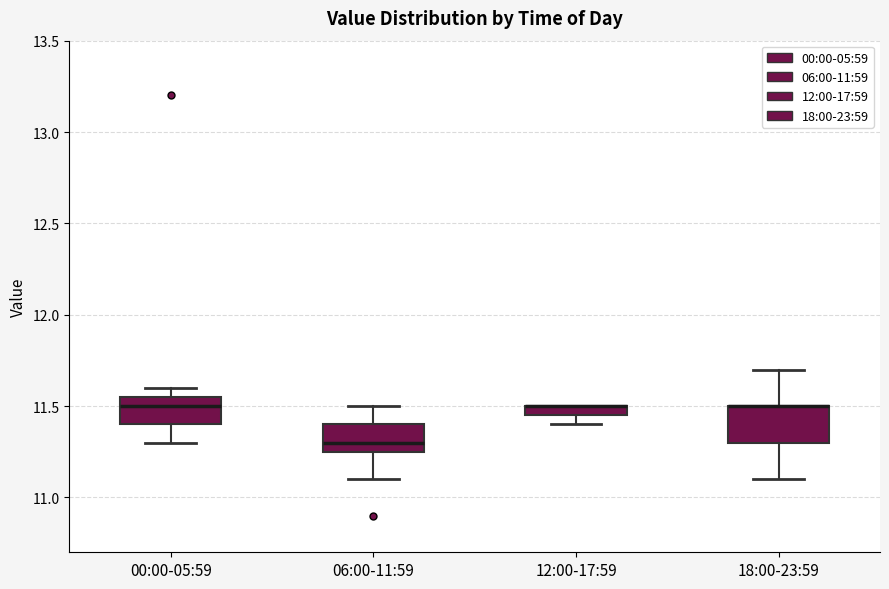

Where does the upper whisker of the box for 06:00-11:59 end on the y-axis? The values are not printed on the chart, so give them approximately, as read against the axis.

11.50